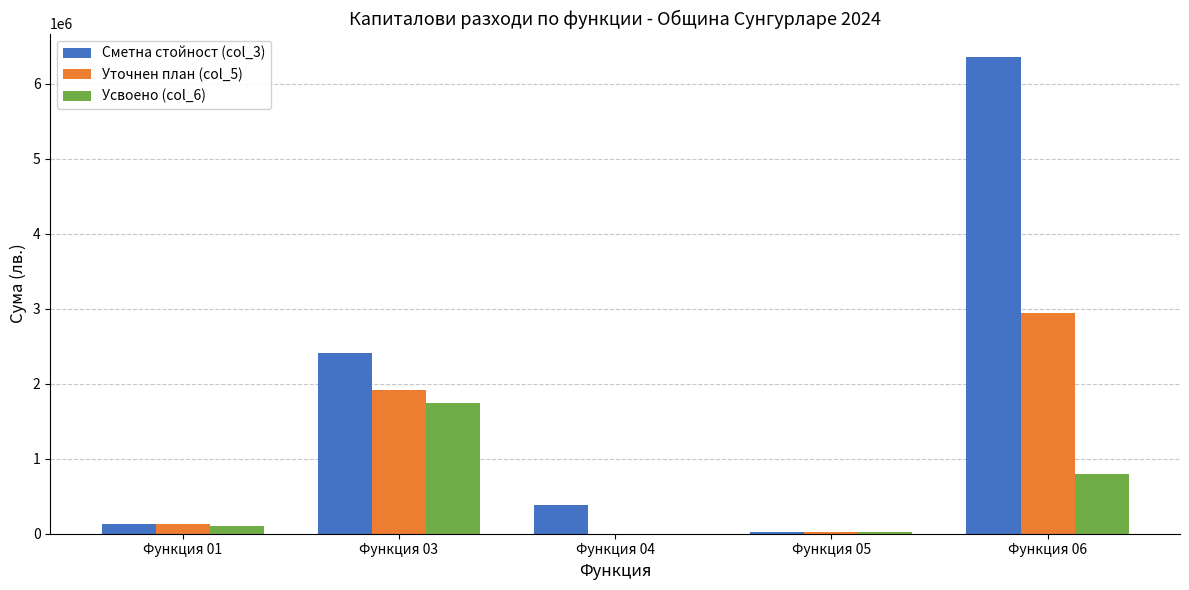

Is the value of Усвоено (col_6) at Функция 01 greater than the value of Сметна стойност (col_3) at Функция 05?

Yes